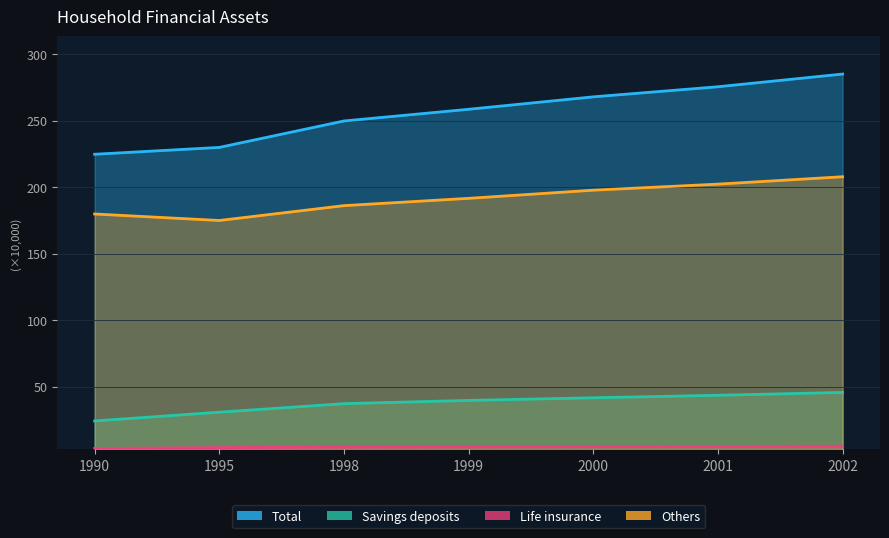

True or false: Others and Total intersect in this chart.

False